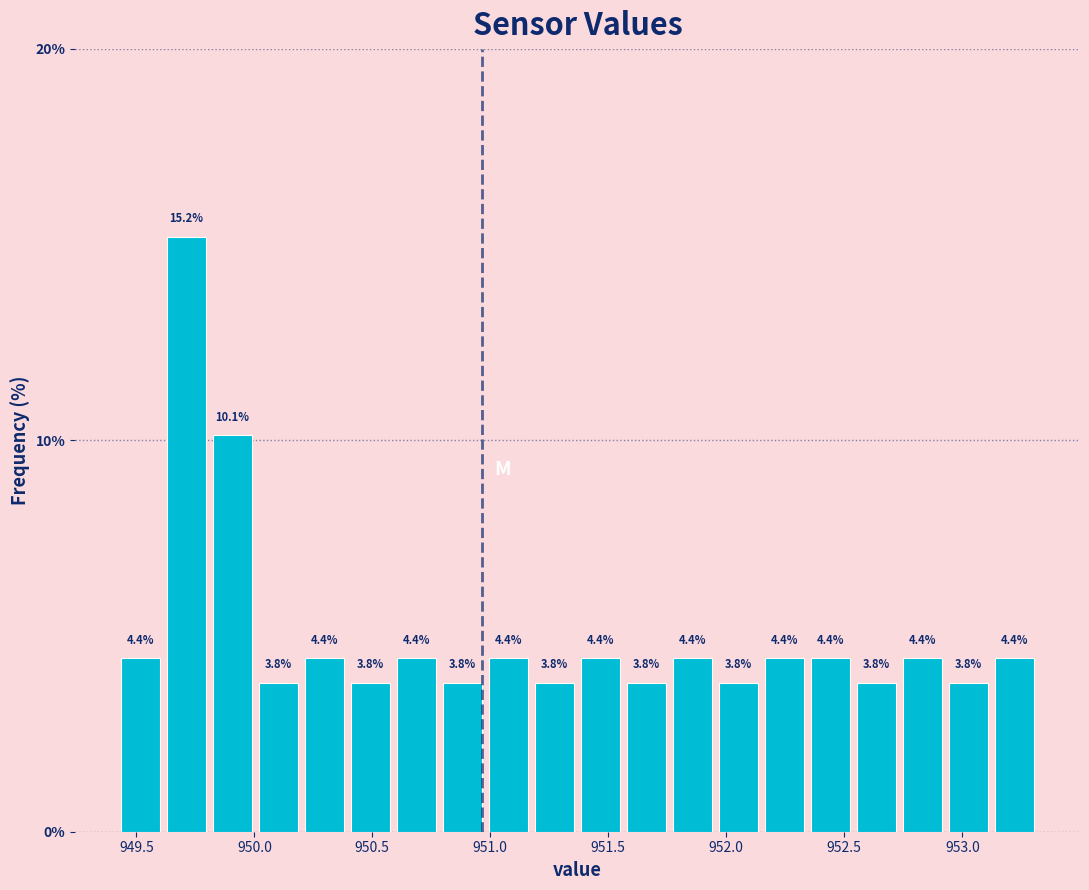

Read against the x-axis, roughly where is the centre of the tallest bar?

949.70